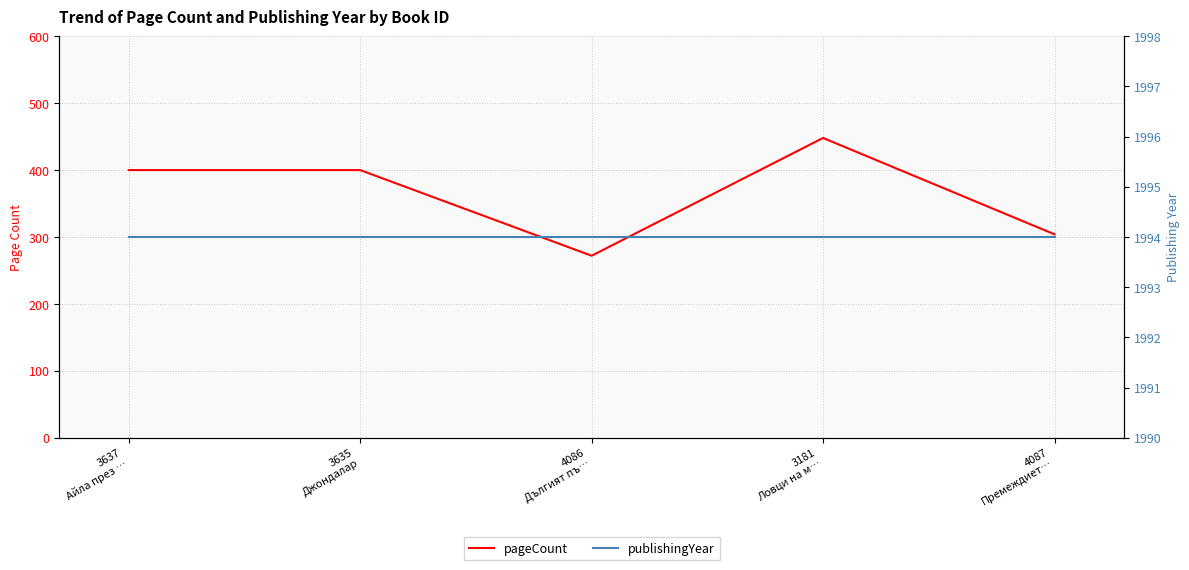

What is the label of the 4th point from the left?

3181
Ловци на м…